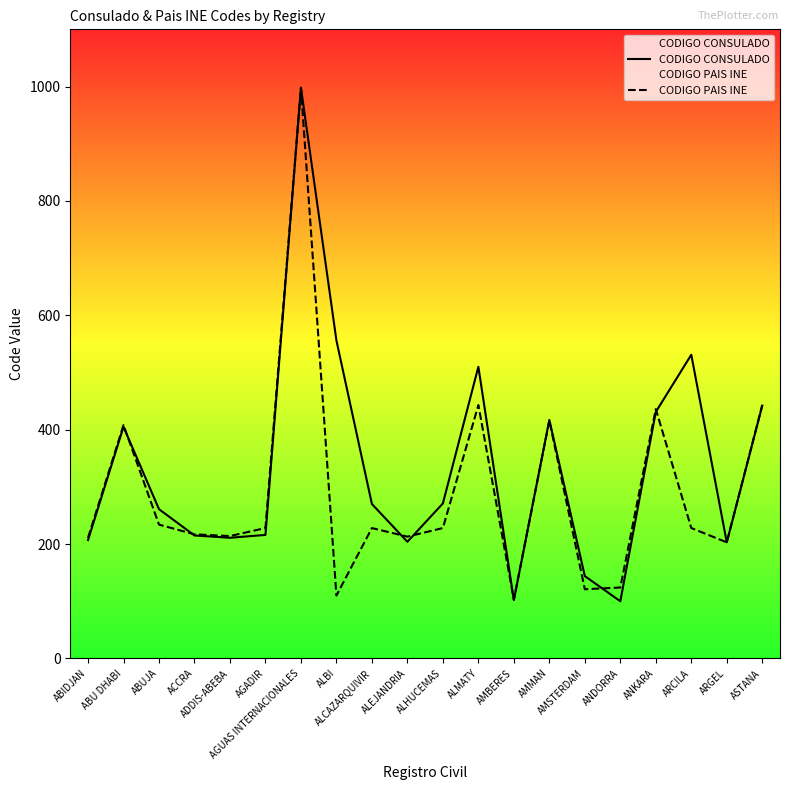

What is the minimum value for CODIGO PAIS INE?

103